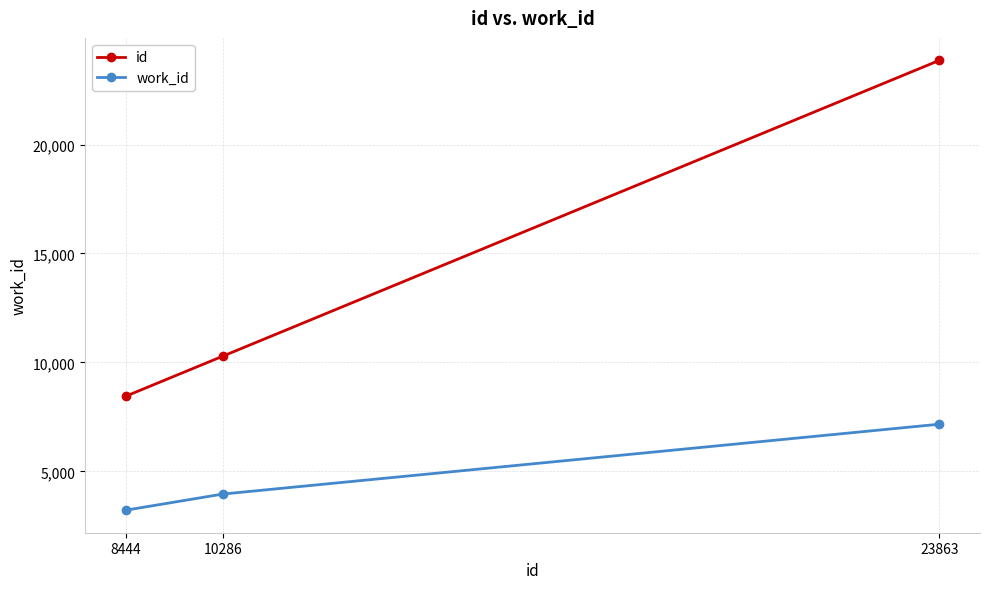

List the series in order of their overall mean, highest first.

id, work_id